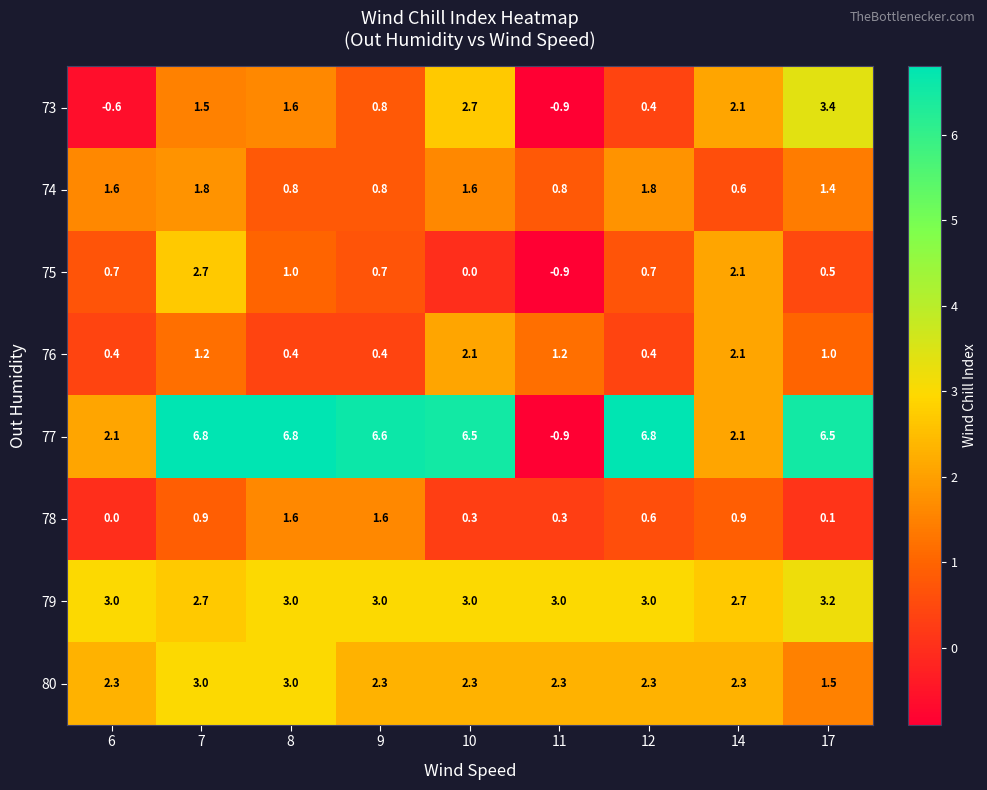

How many data points does each series have?

9